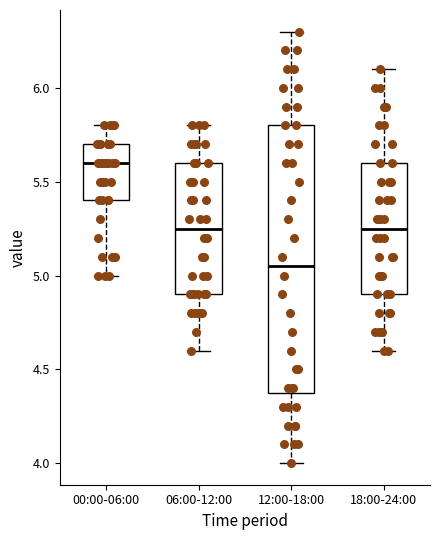

Where does the median line of the box for 18:00-24:00 sit on the y-axis? The values are not printed on the chart, so give them approximately, as read against the axis.

5.25